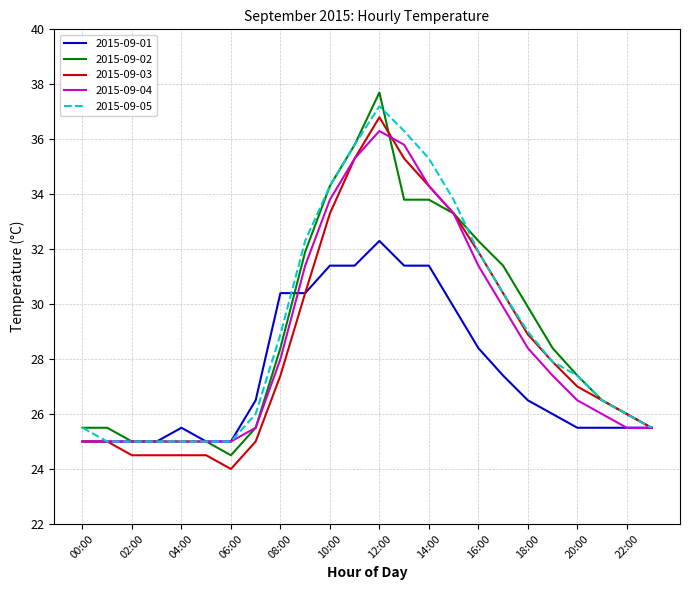

At how many categories does at least one series exceed 32?

8